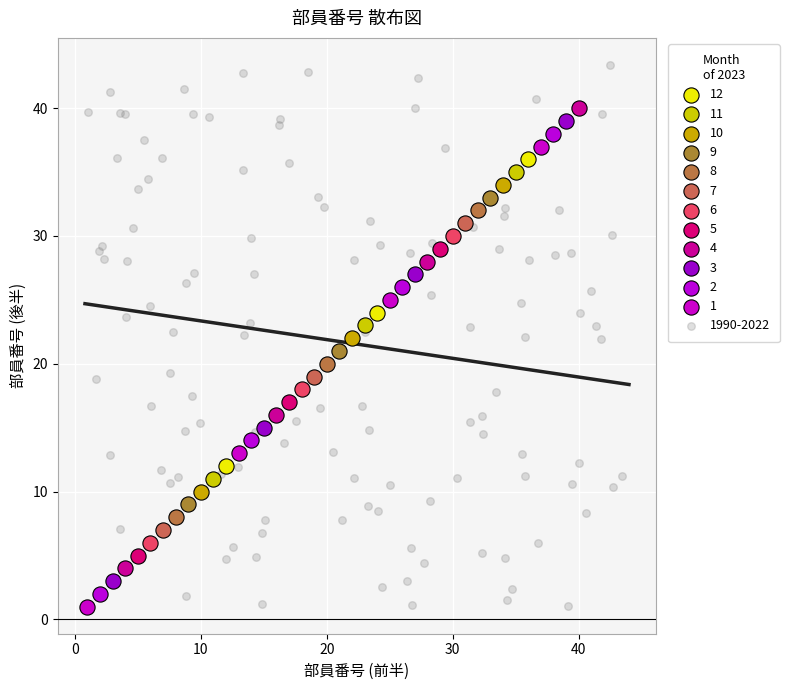

Which series has the largest Y range (max minus min)?

1990-2022